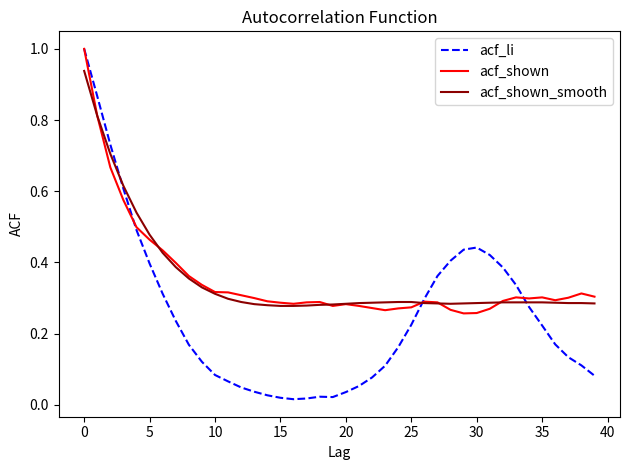

What is the highest value of the acf_li series?

1.0